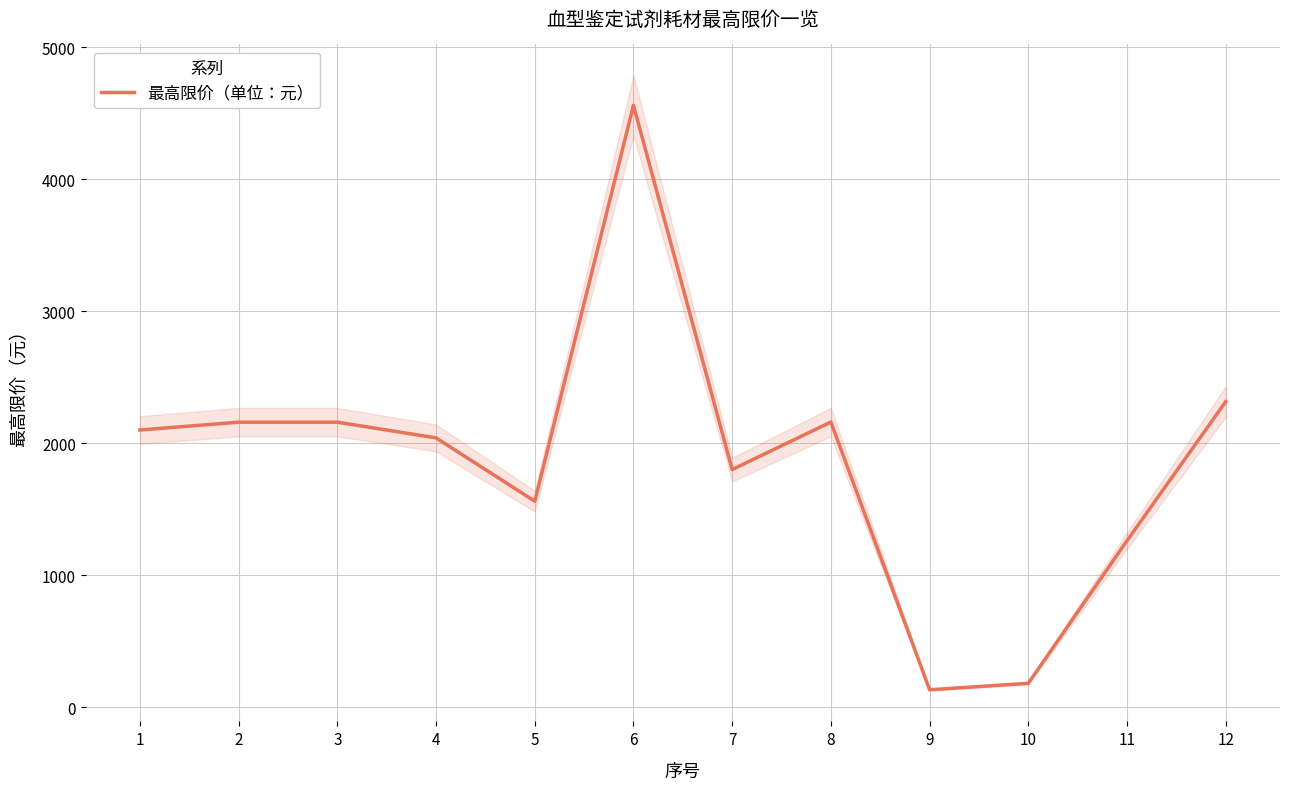

Rank the categories by value from lowest to highest.

9, 10, 11, 5, 7, 4, 1, 2, 3, 8, 12, 6